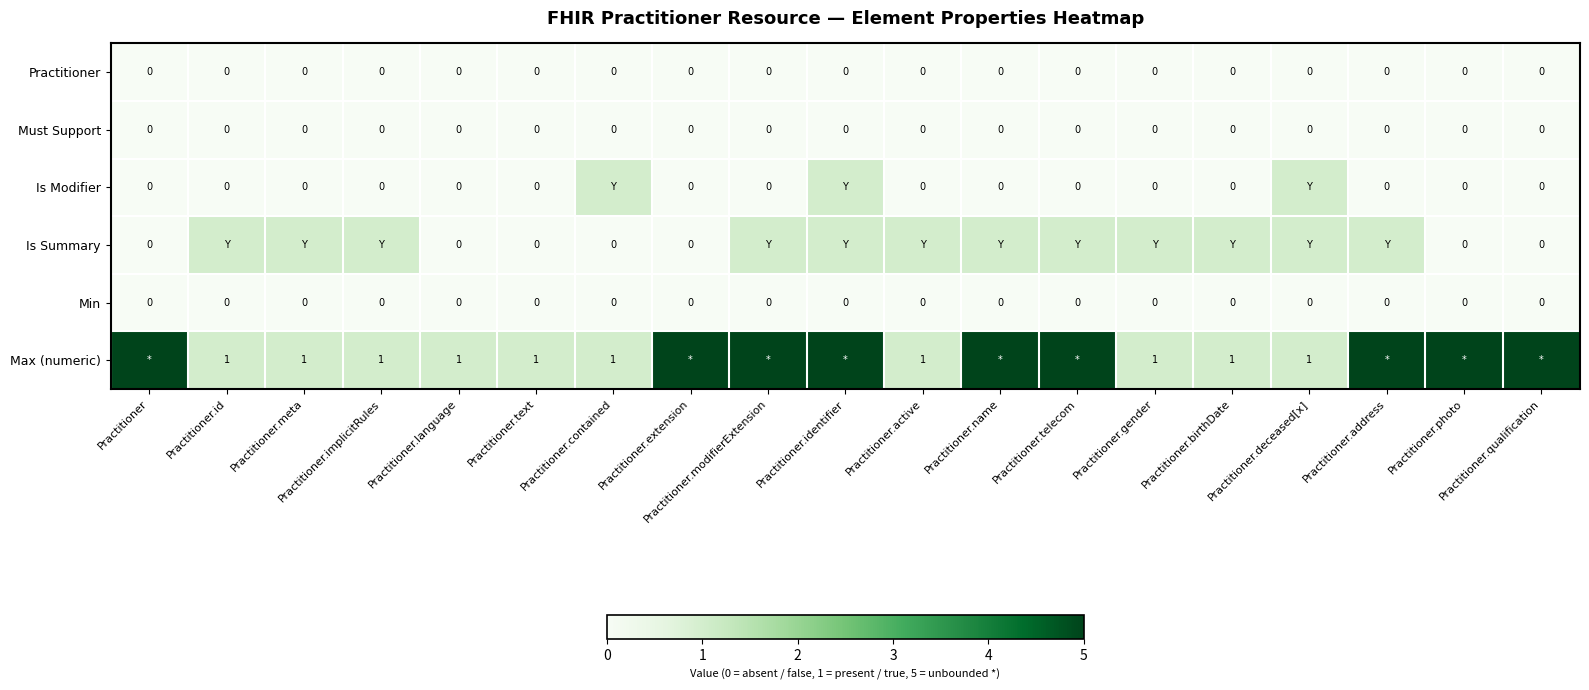

The Practitioner series shows 0 at Practitioner.deceased[x]. True or false?

True